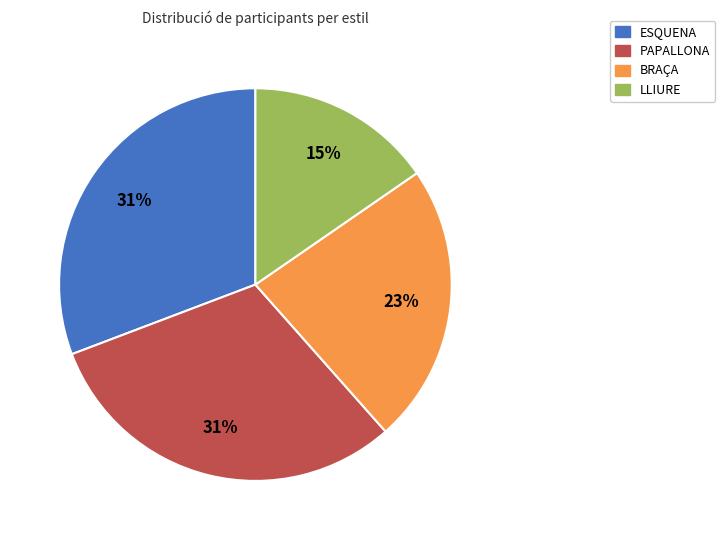

Is there any slice that represents more than half of the pie?

No